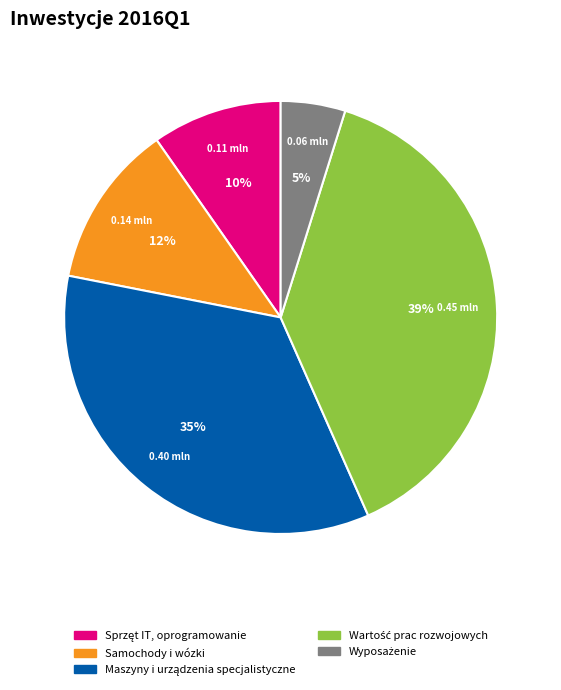

True or false: Samochody i wózki accounts for 1% of the total.

False